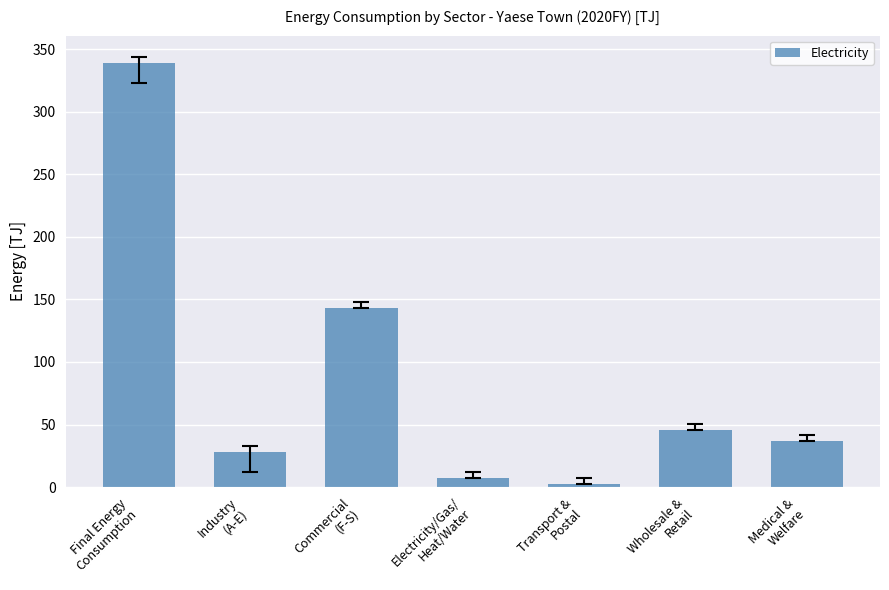

Reading right to left, list all the values displayed in this chart.

36.5	45.5	2.2	7.4	142.9	27.8	338.6